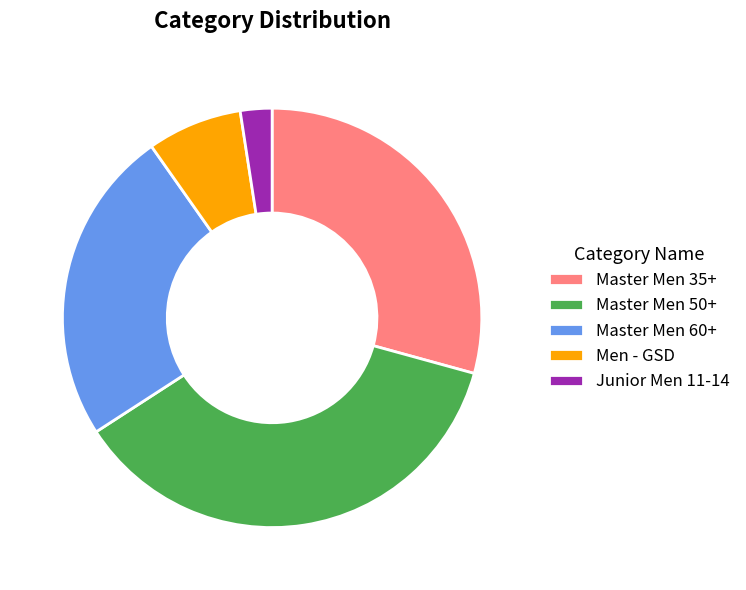

What is the largest slice in the pie chart?

Master Men 50+